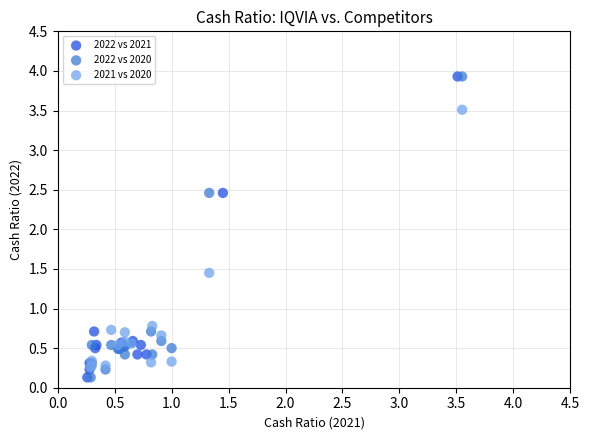

What are all the series names shown in the legend?

2022 vs 2021, 2022 vs 2020, 2021 vs 2020